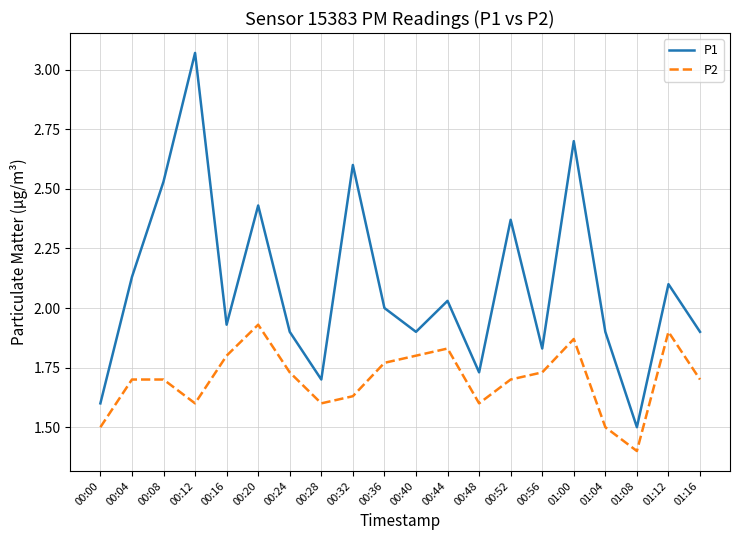

The value of P2 at 00:56 is 0.3. True or false?

False